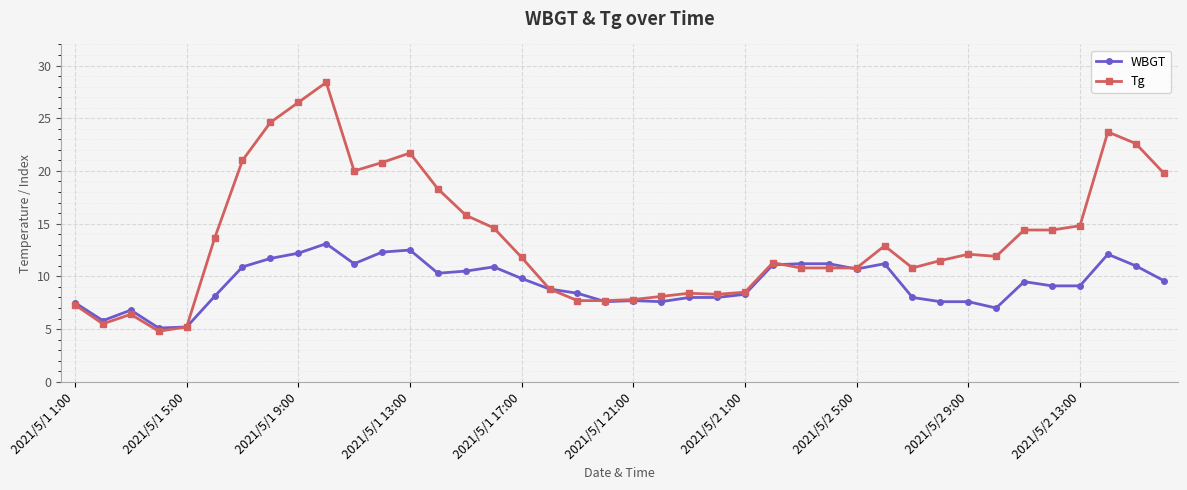

What are all the series names shown in the legend?

WBGT, Tg